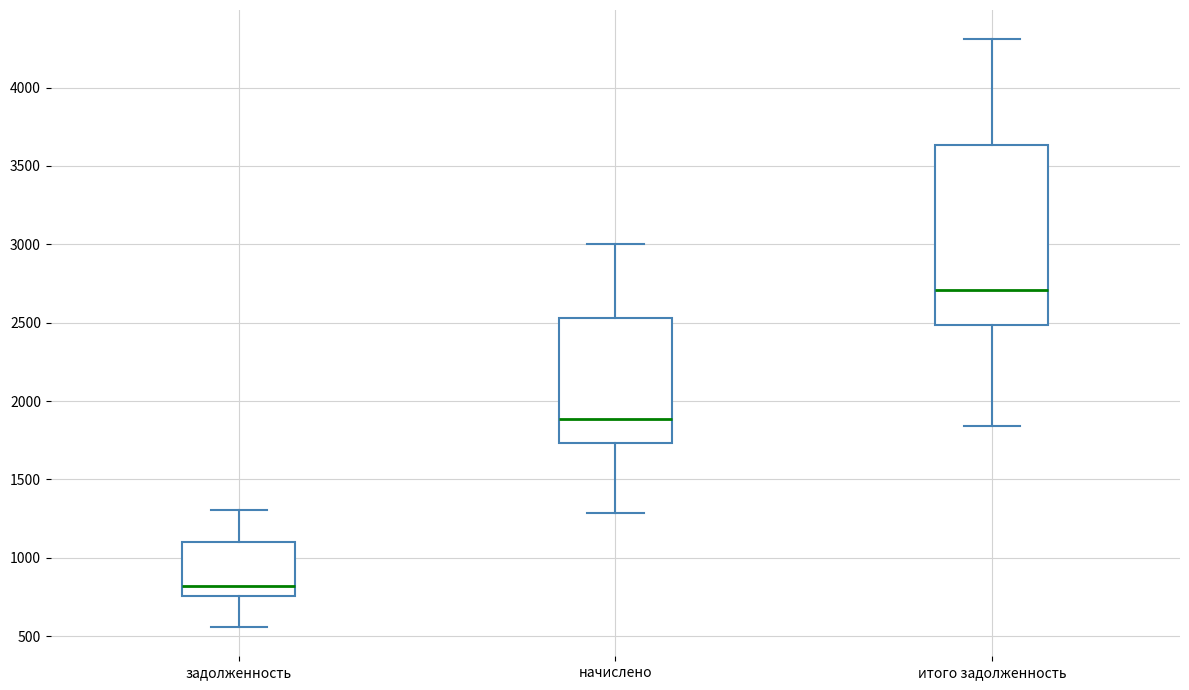

Comparing the boxes themselves (not the whiskers), which one is the tallest?

итого задолженность